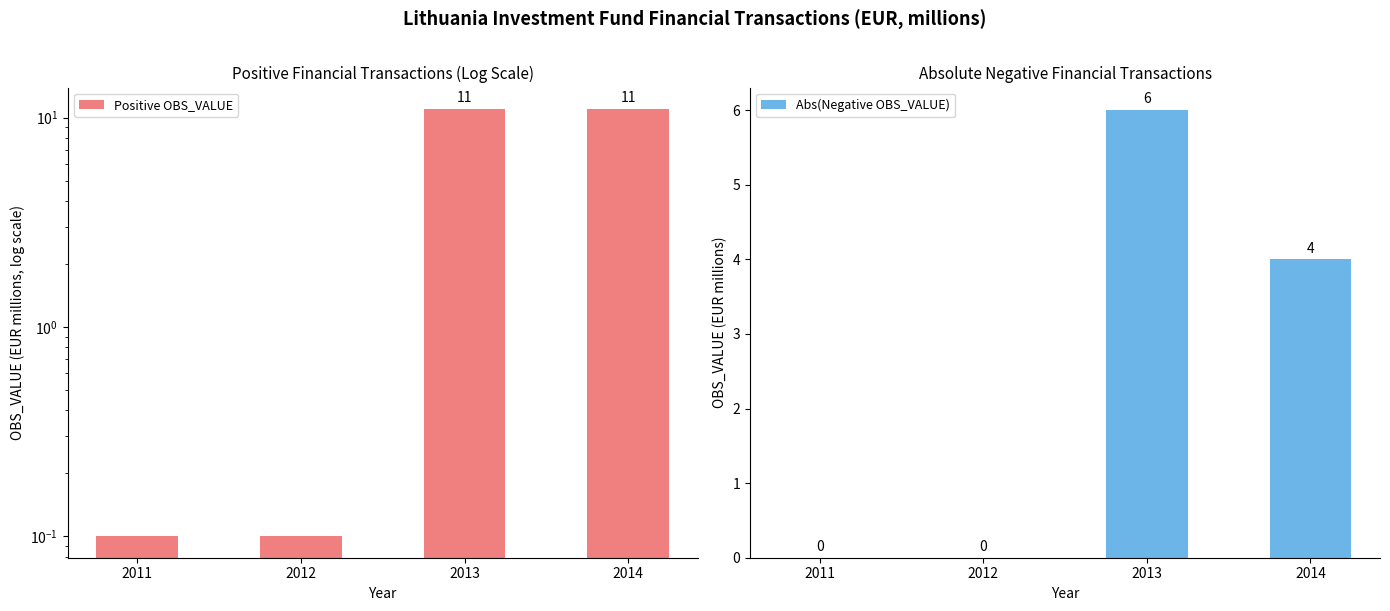

Reading left to right, transcribe all the data shown in this chart.

Positive OBS_VALUE: 2011=0.1	2012=0.1	2013=11.0	2014=11.0
Abs(Negative OBS_VALUE): 2011=0.0	2012=0.0	2013=6.0	2014=4.0